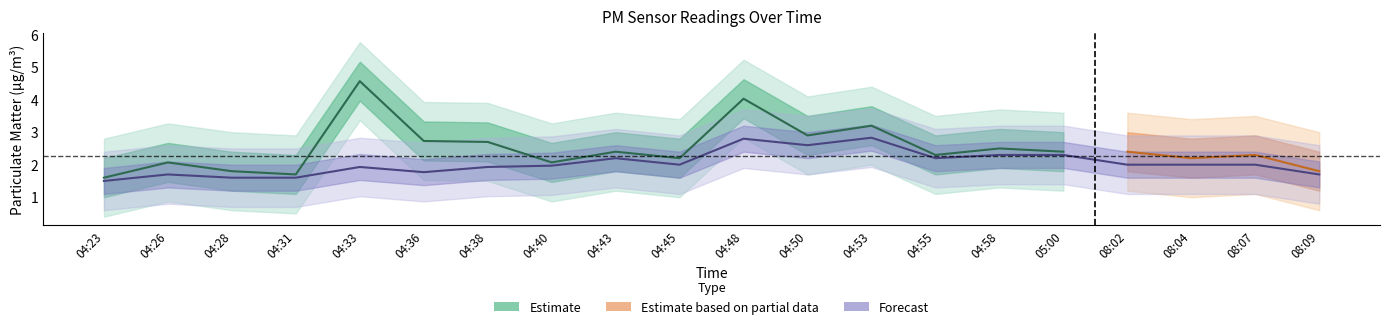

Where does the data first go above 2?

04:43